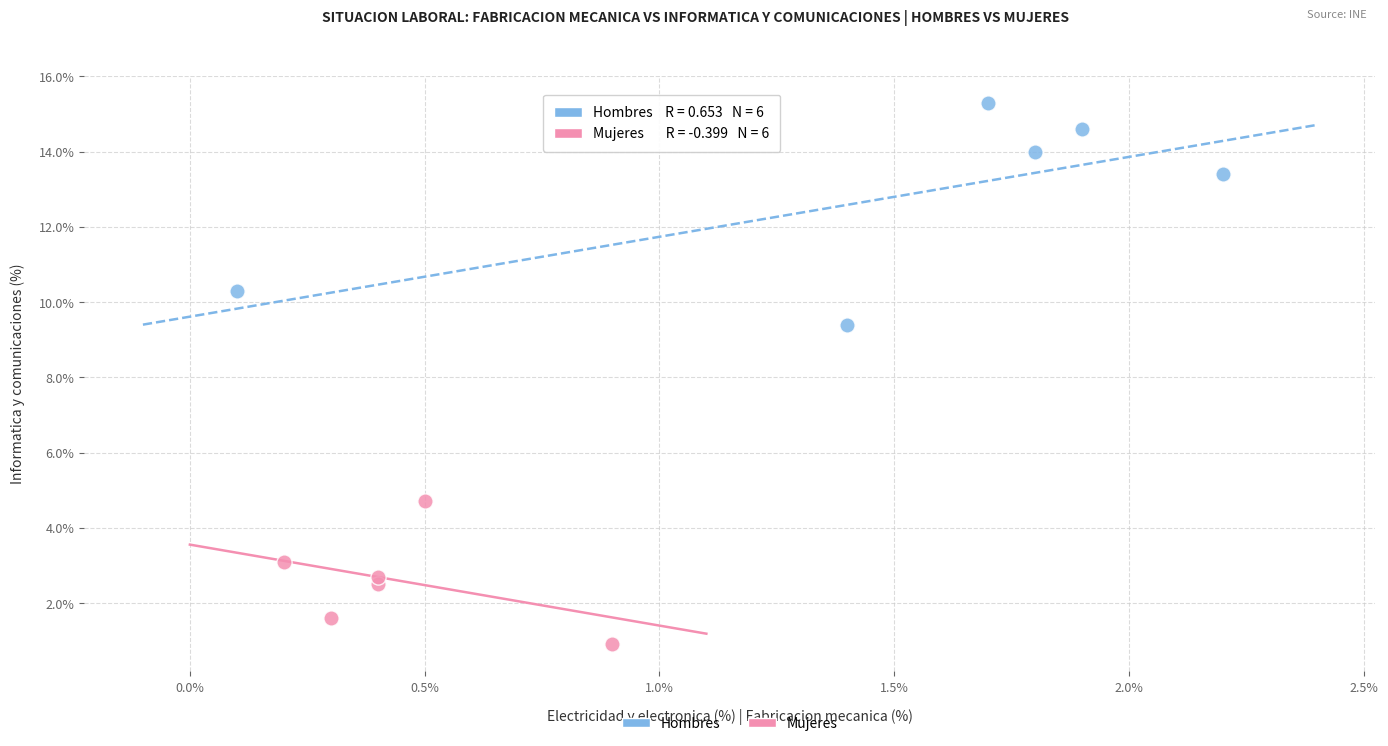

Which series has the largest Y range (max minus min)?

Hombres